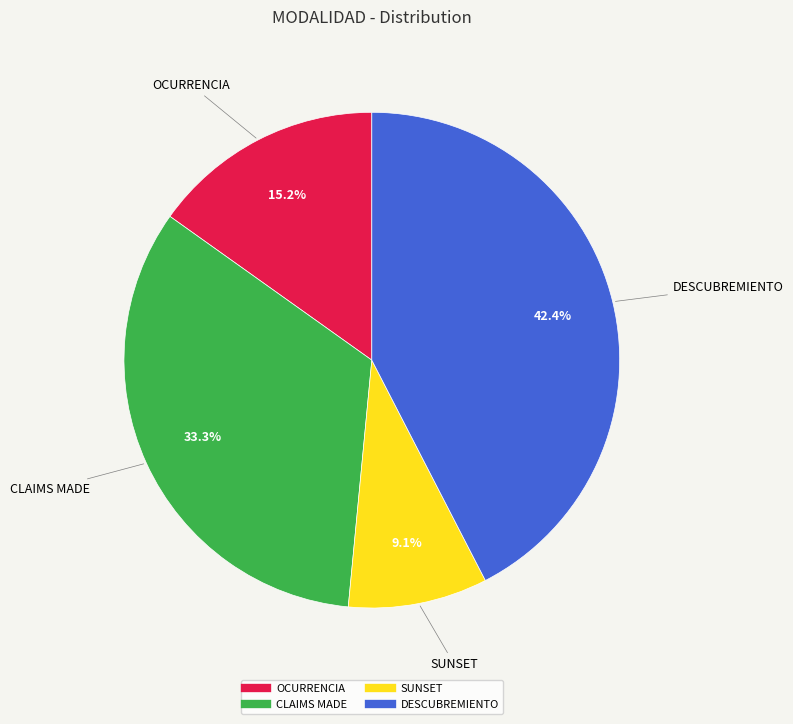

Does CLAIMS MADE account for over 50% of the chart?

No